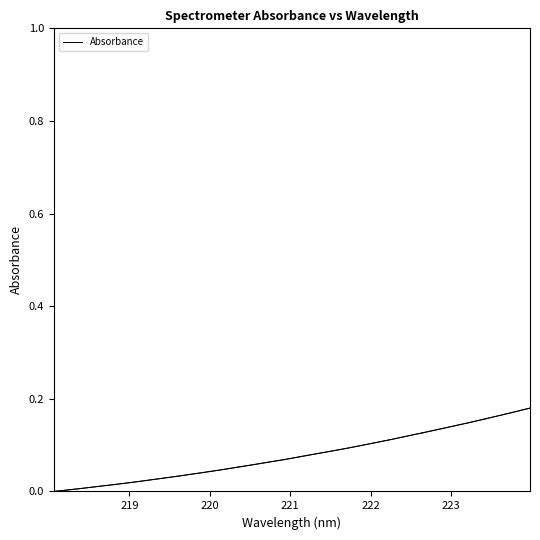

Between 219 and 220, which is larger?

220